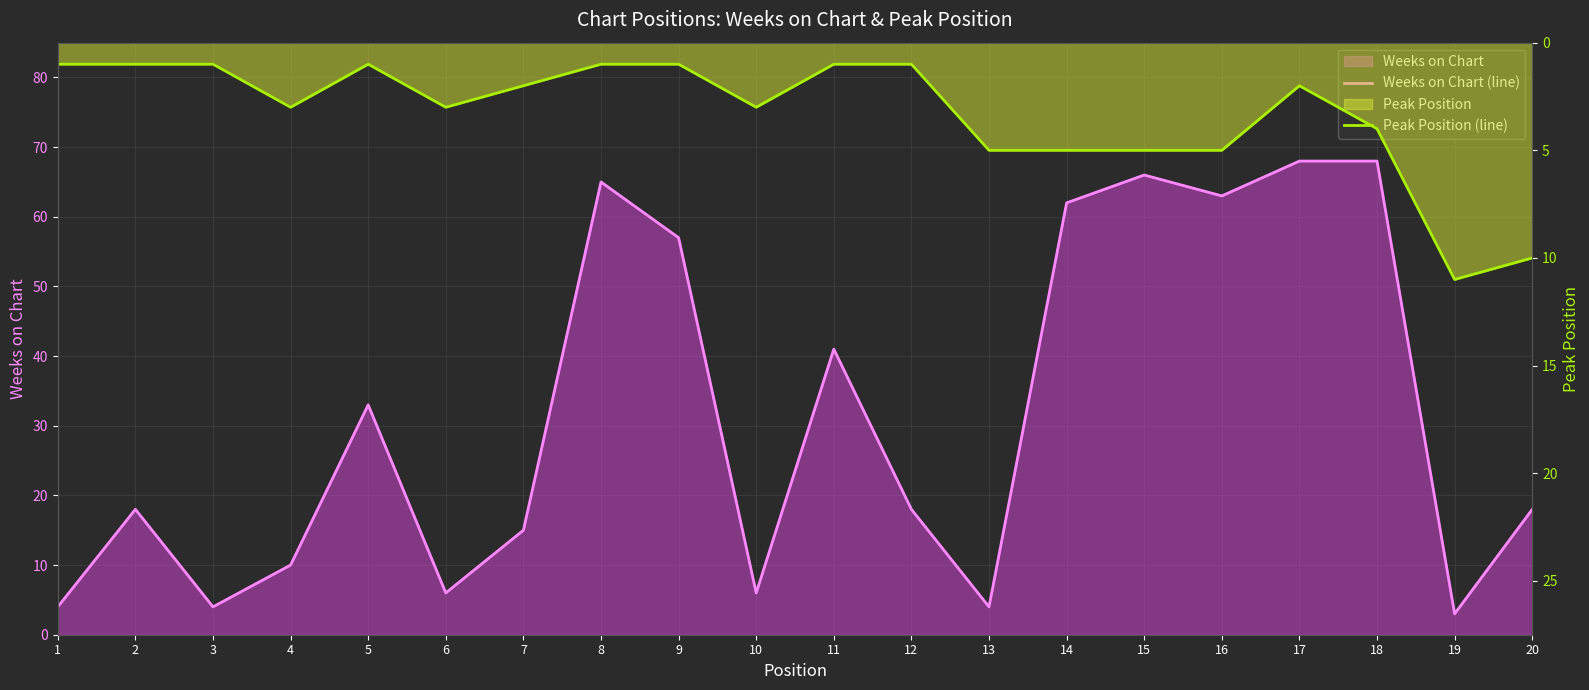

Reading left to right, extract all data points from this chart.

Weeks on Chart (line): 4	18	4	10	33	6	15	65	57	6	41	18	4	62	66	63	68	68	3	18
Peak Position (line): 1	1	1	3	1	3	2	1	1	3	1	1	5	5	5	5	2	4	11	10